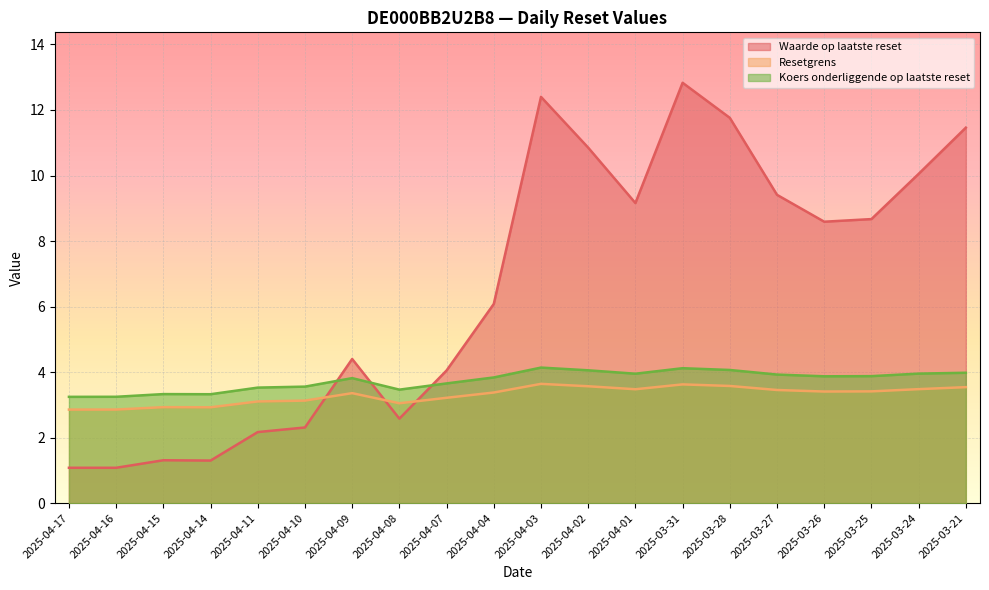

Is the value of Waarde op laatste reset at 2025-04-17 greater than the value of Koers onderliggende op laatste reset at 2025-04-09?

No